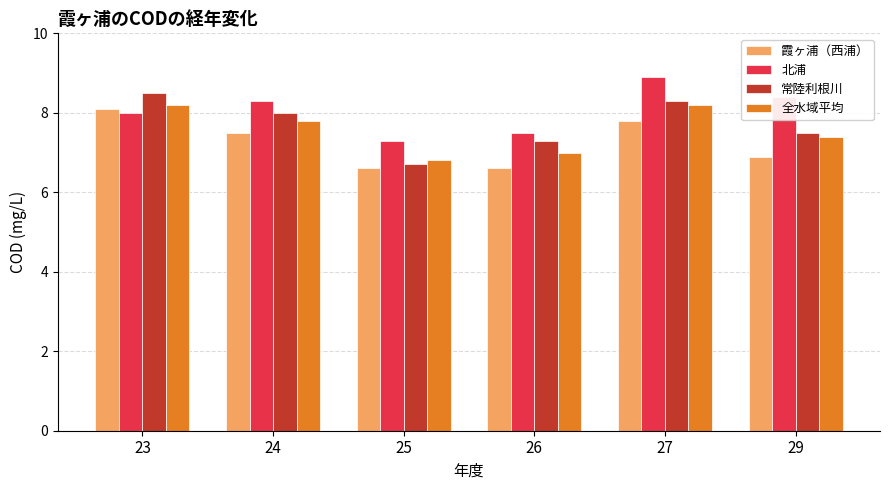

Reading left to right, list all the values displayed in this chart.

霞ヶ浦（西浦）: 8.1	7.5	6.6	6.6	7.8	6.9
北浦: 8.0	8.3	7.3	7.5	8.9	8.4
常陸利根川: 8.5	8.0	6.7	7.3	8.3	7.5
全水域平均: 8.2	7.8	6.8	7.0	8.2	7.4